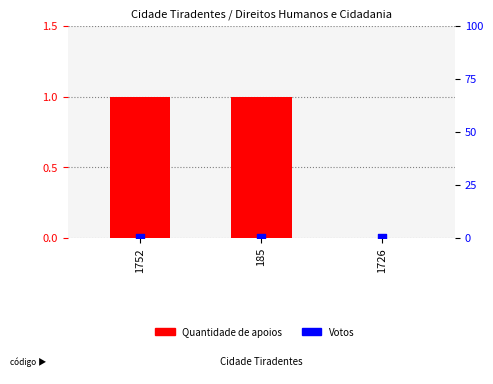

Which series reaches the maximum Y coordinate?

Quantidade de apoios